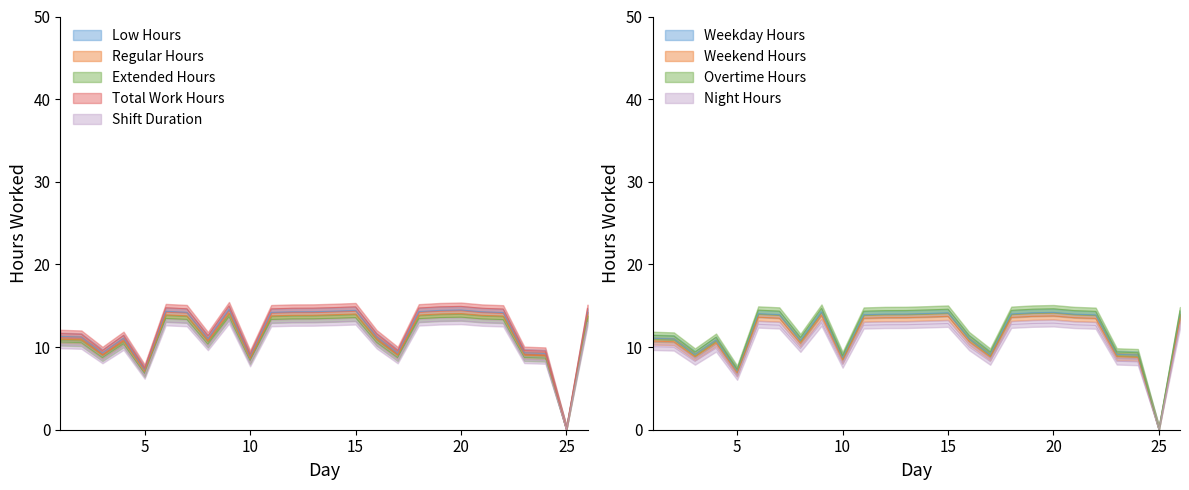

What is the sum of all values?

309.6